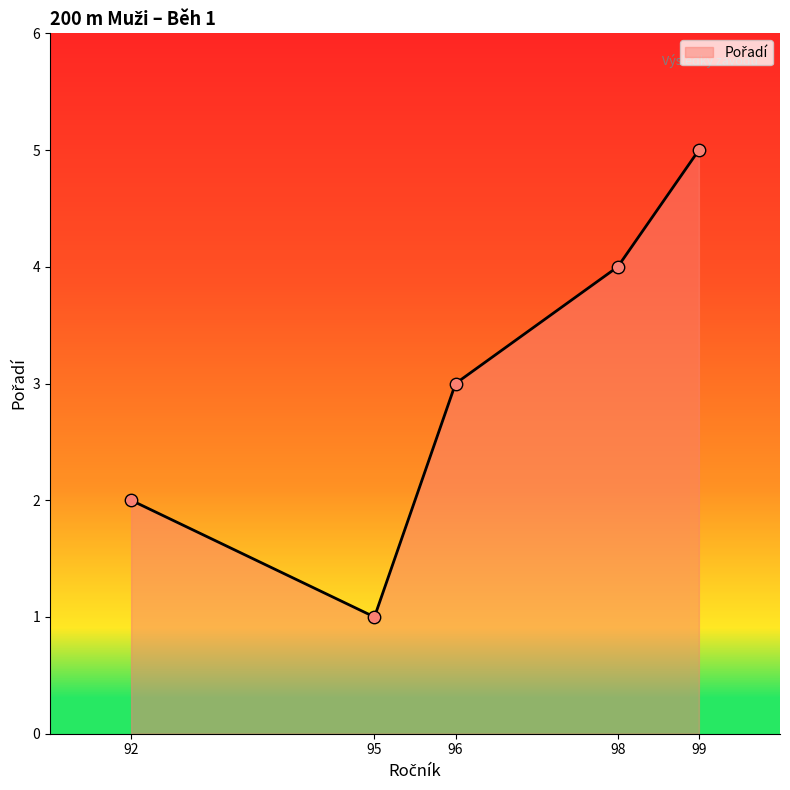

Between 95 and 99, which is larger?

99